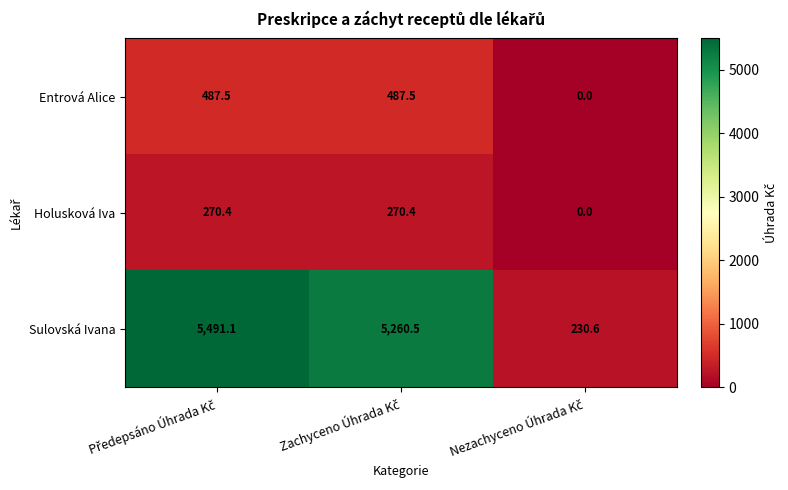

Which series has the largest total across all categories?

Sulovská Ivana